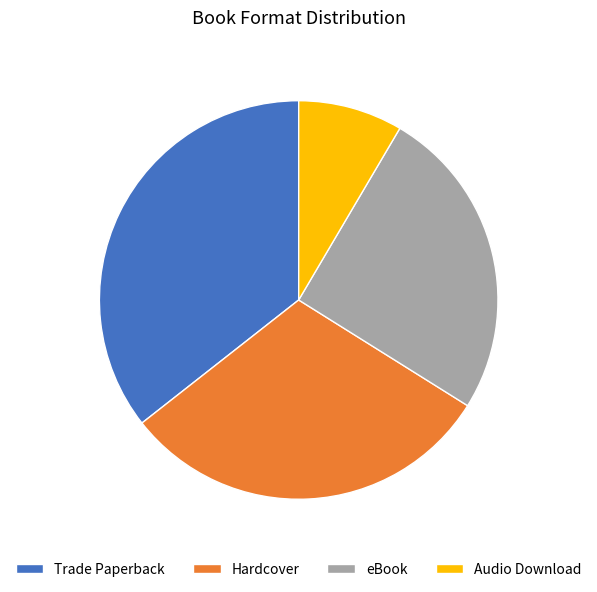

Do Audio Download and Trade Paperback together represent more than half of the pie?

No